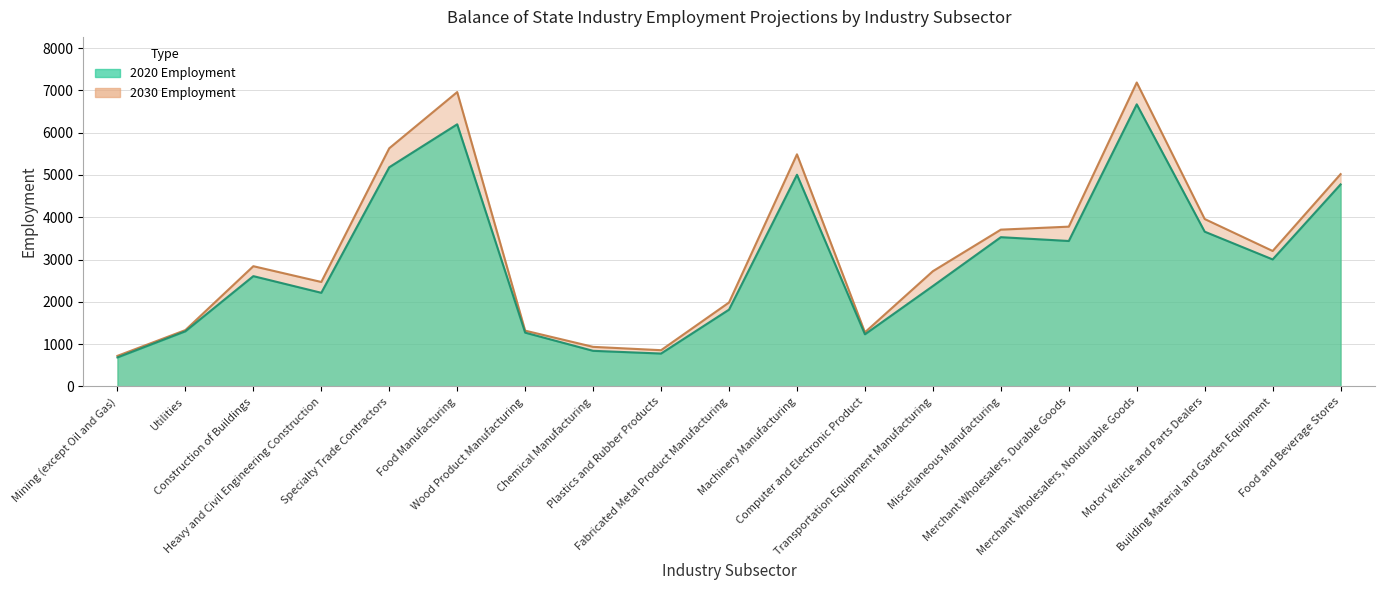

Where does the 2020 Employment series first go above 2609?

Specialty Trade Contractors